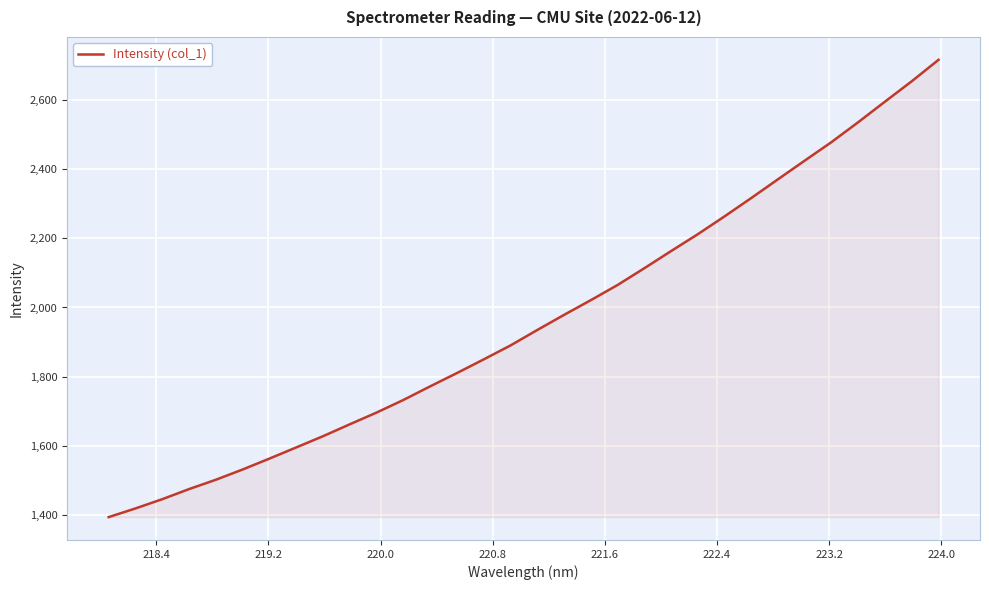

What is the greatest value displayed?

2716.6